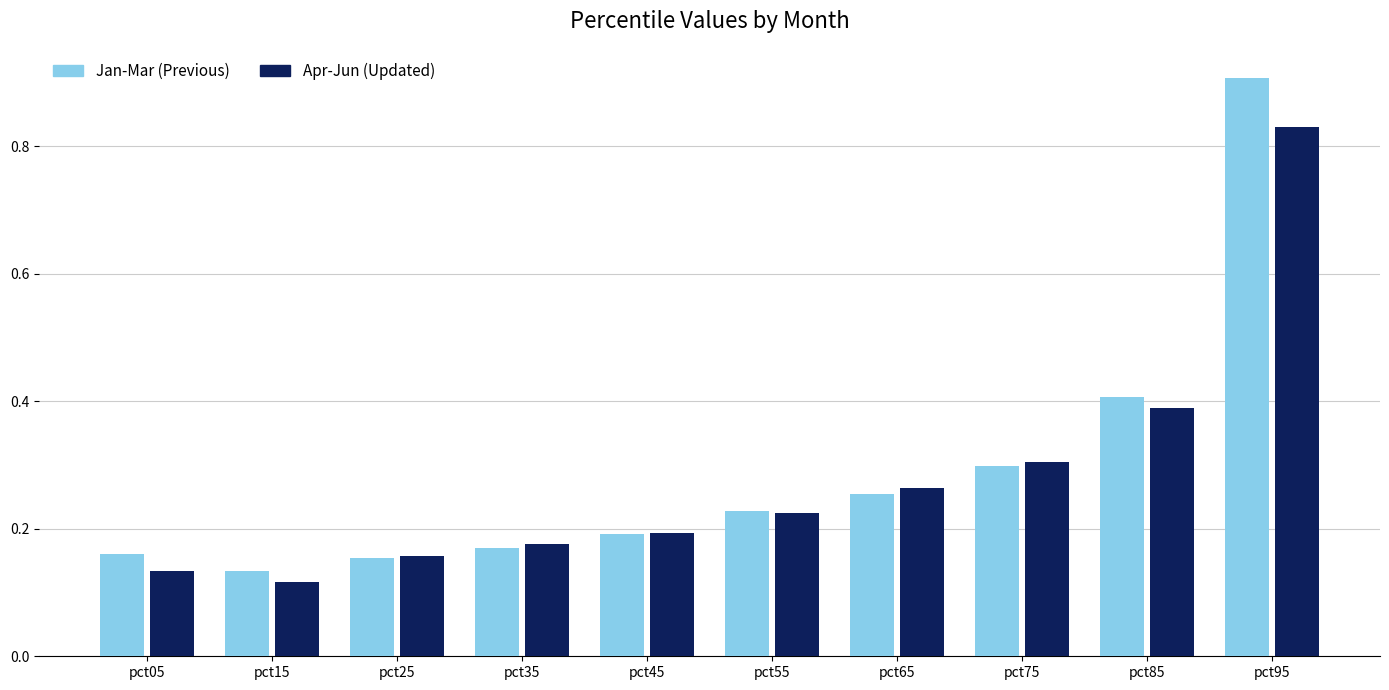

How many Apr-Jun (Updated) values are between 0 and 1?

10